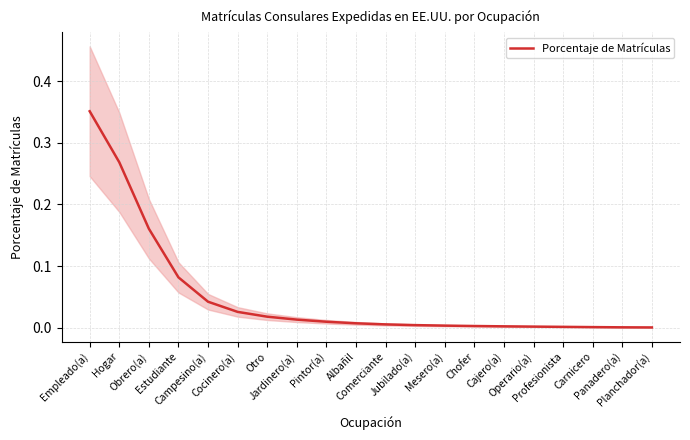

Is it true that the value at Operario(a) is 0.0?

False